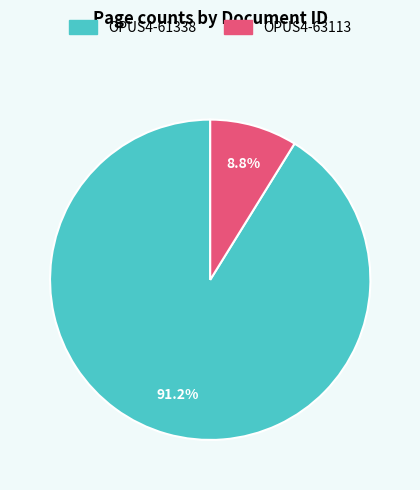

Combined, do OPUS4-61338 and OPUS4-63113 account for over 50%?

Yes